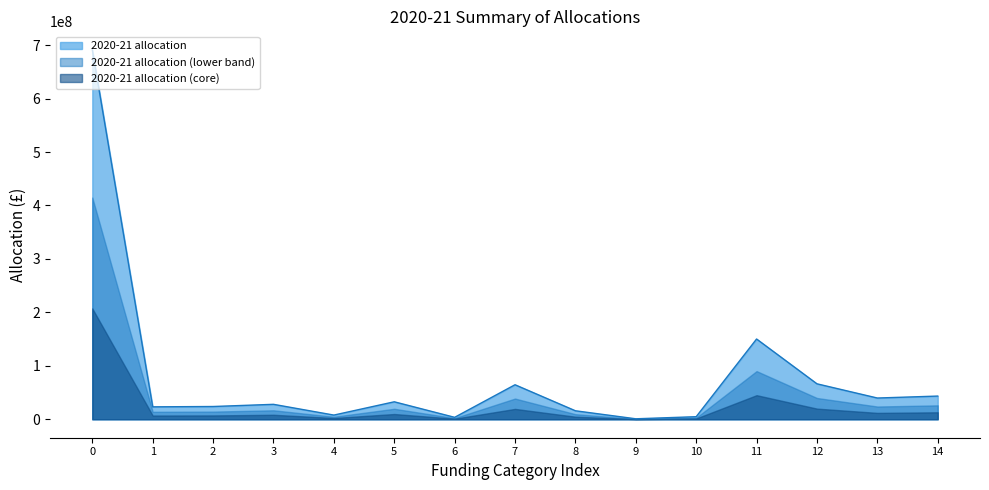

What is the sum of all values?

1195985477